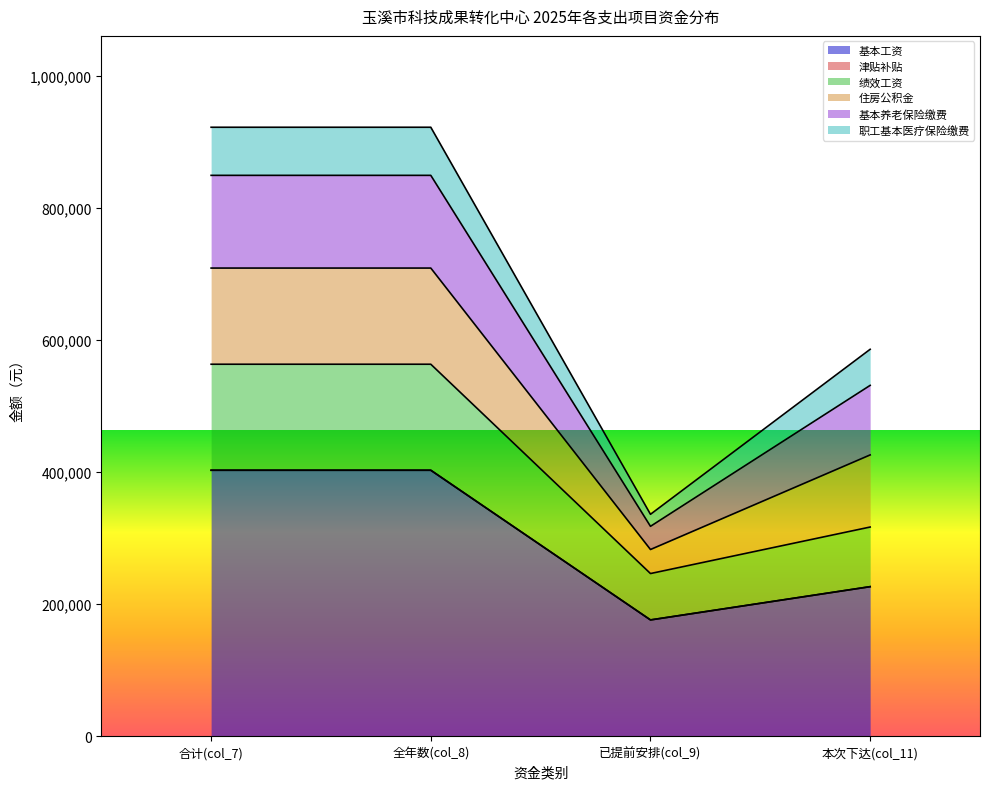

What is the label of the 4th point from the right?

合计(col_7)